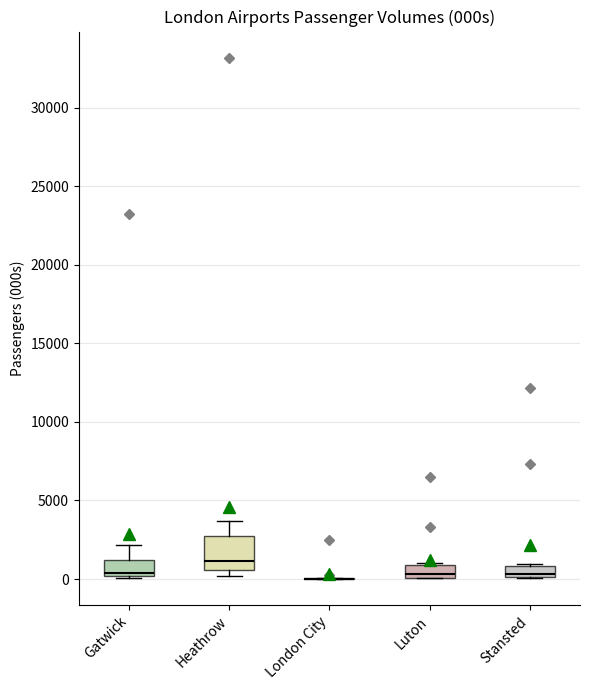

Which box is the tallest, from its lower edge to its upper edge?

Heathrow